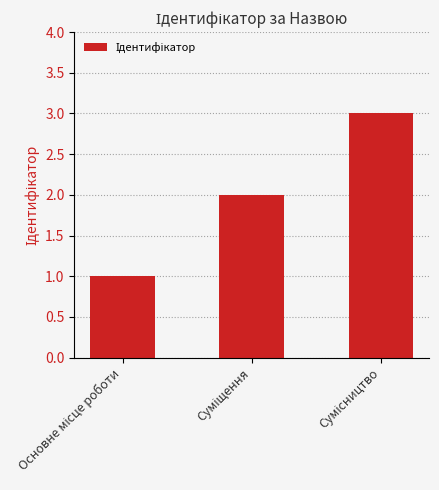

What is the value of the 1st bar from the left?

1